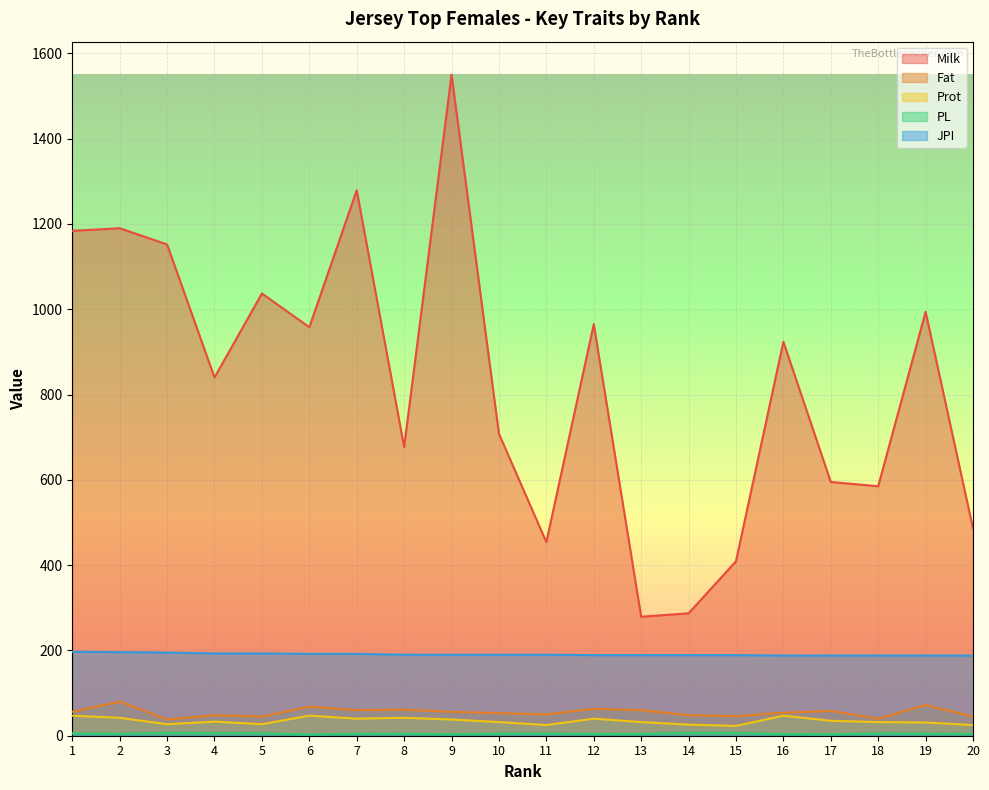

At which category does Fat reach its first local peak?

2